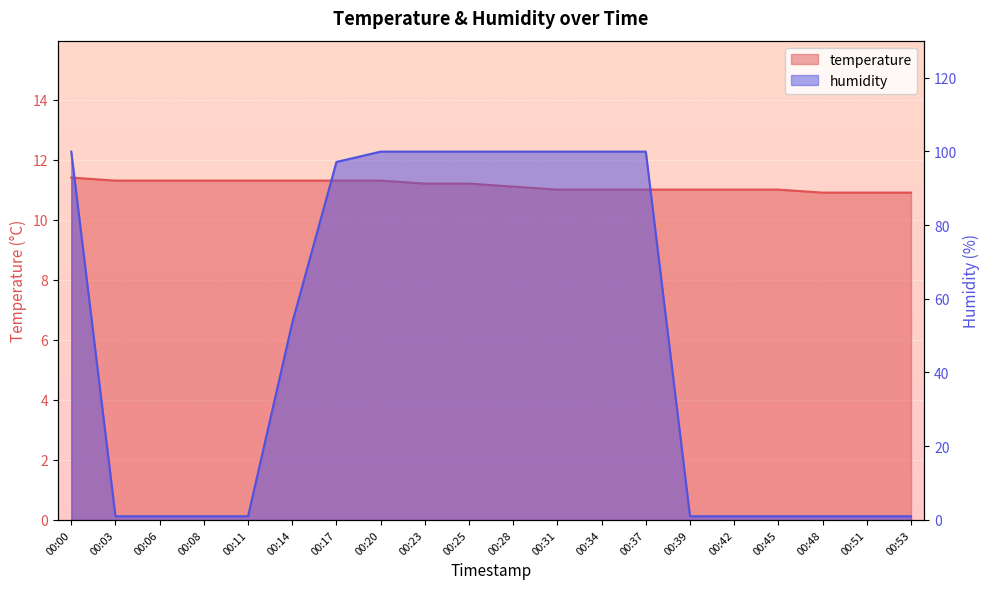

How many lines are shown in the chart?

2